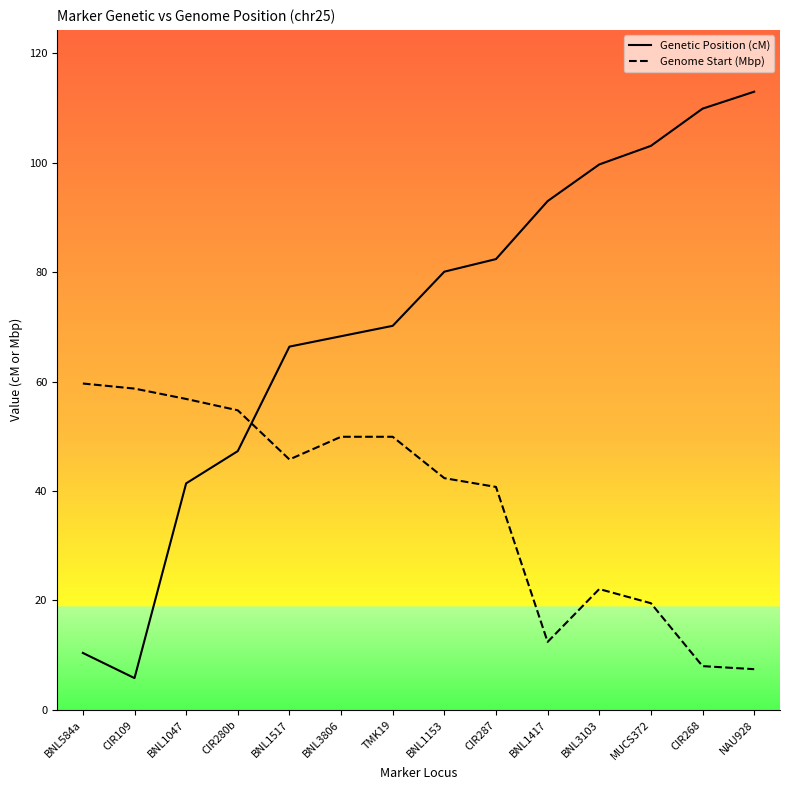

Rank the series by their maximum value, from lowest to highest.

Genome Start (Mbp), Genetic Position (cM)